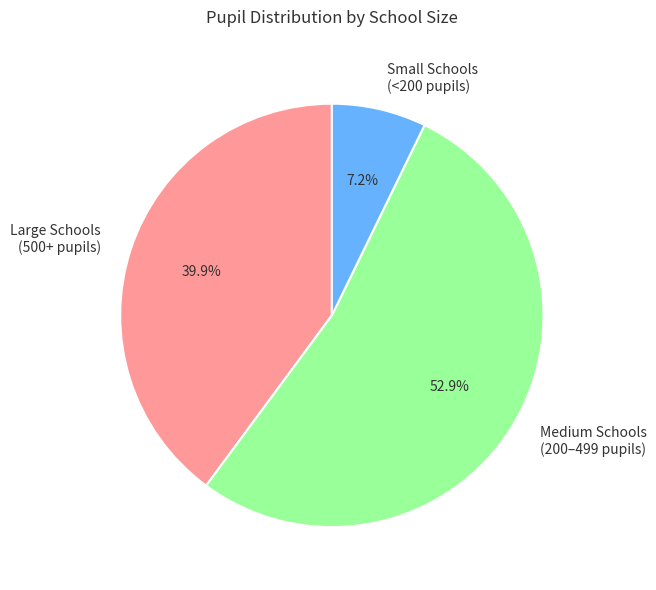

Combined, do Small Schools (<200 pupils) and Large Schools (500+ pupils) account for over 50%?

No